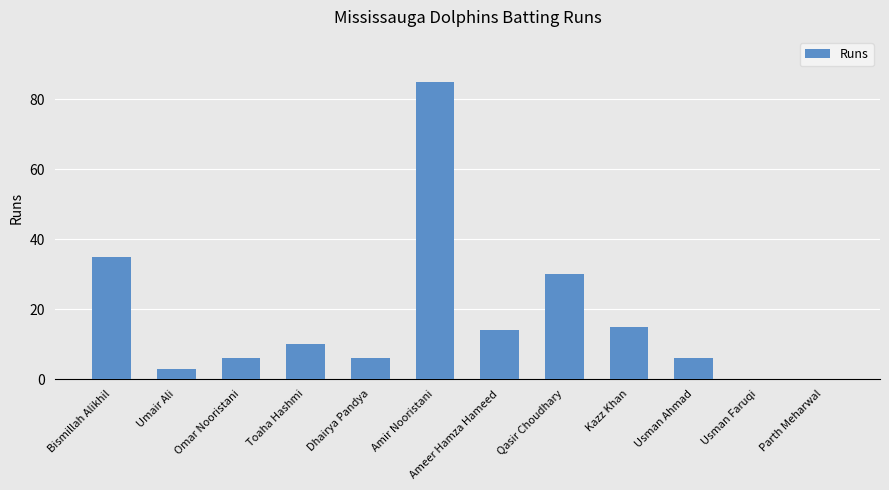

Which category has the highest value across all series?

Amir Nooristani